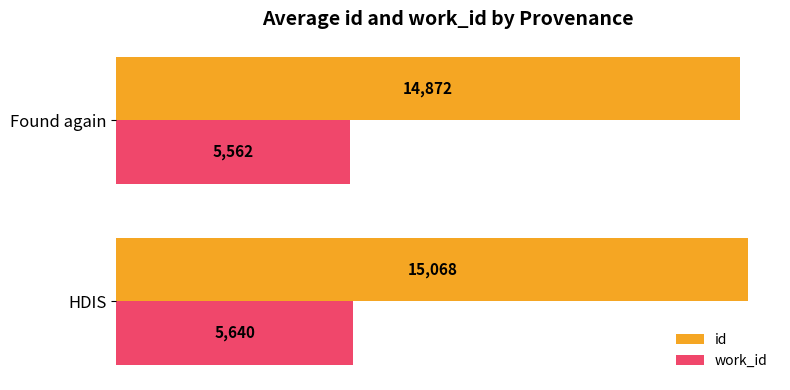

Which series has the widest spread of values?

id